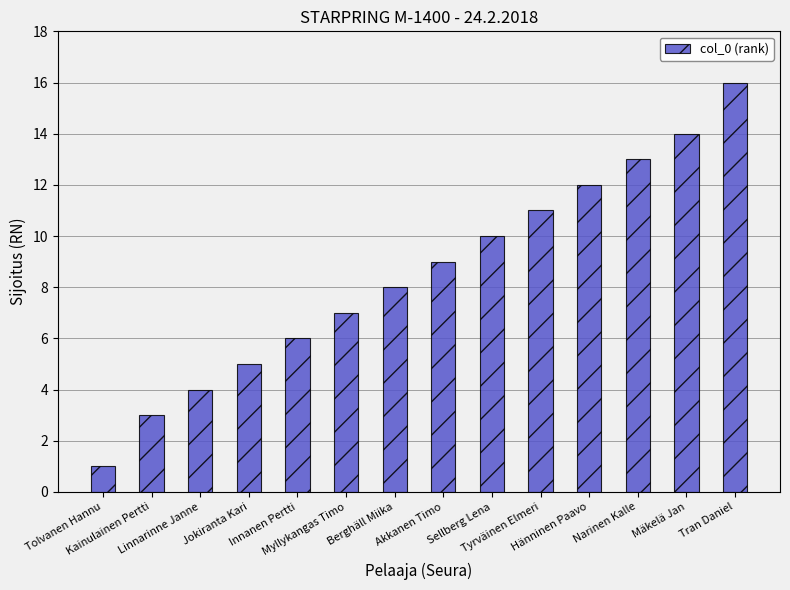

Are the bars grouped side by side (vs. stacked)?

No